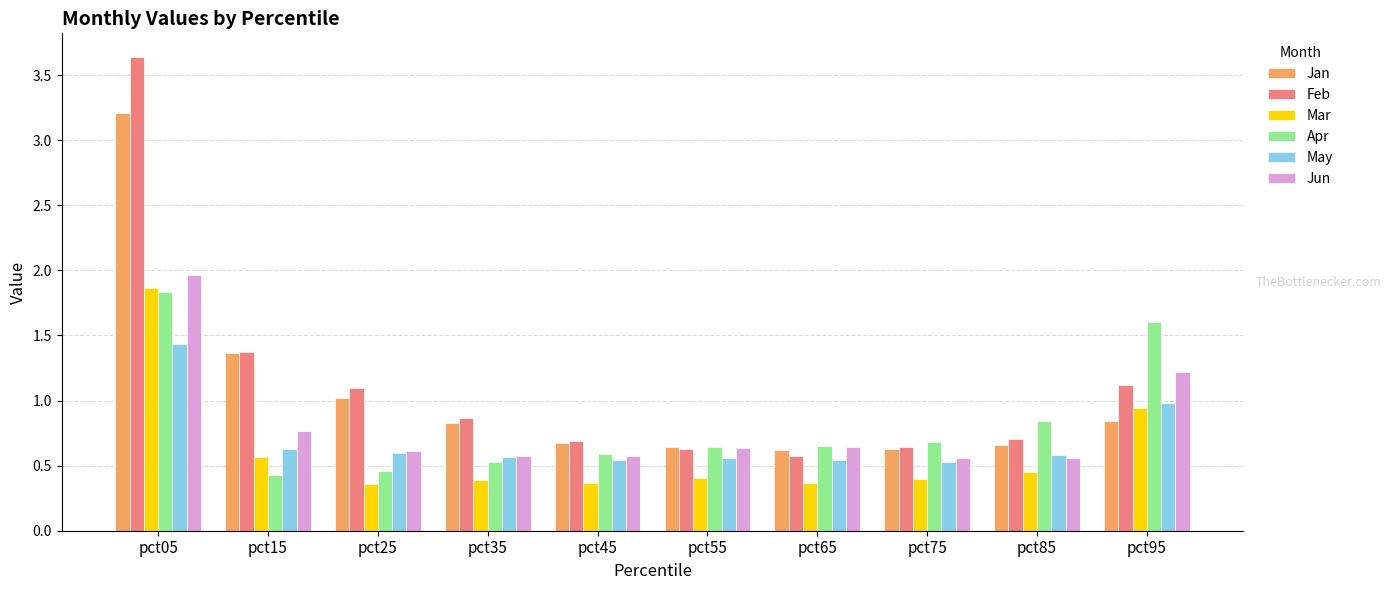

The Jan series shows 0.6 at pct65. True or false?

True